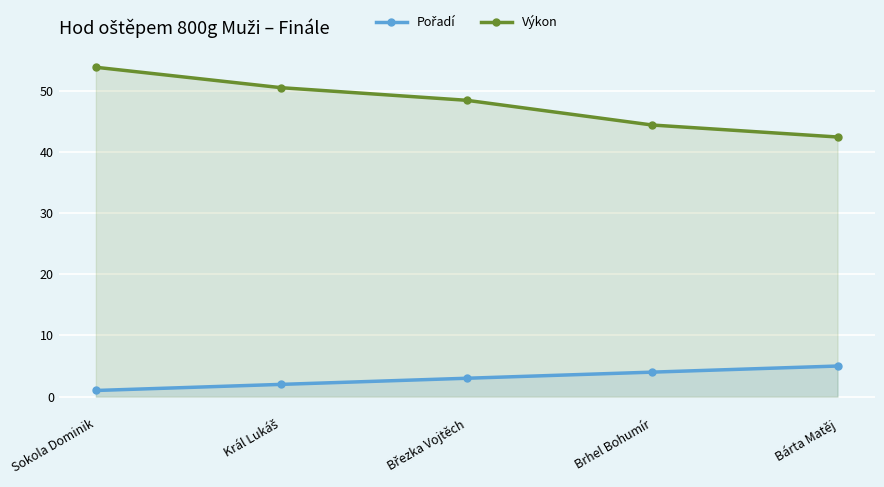

How many lines are shown in the chart?

2